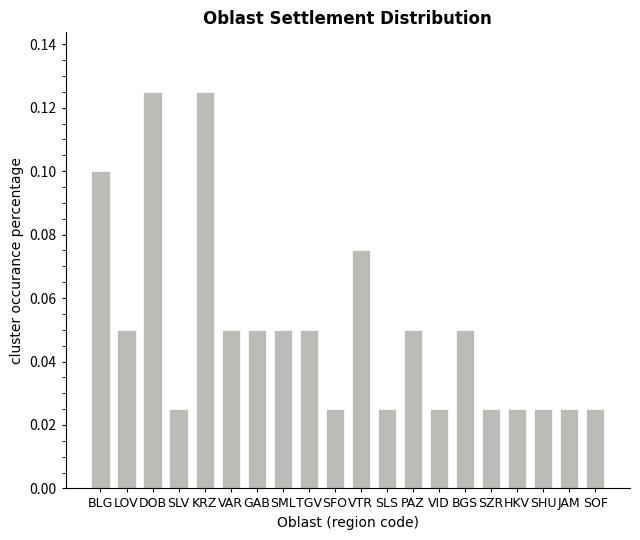

Which has a higher value, LOV or SLV?

LOV